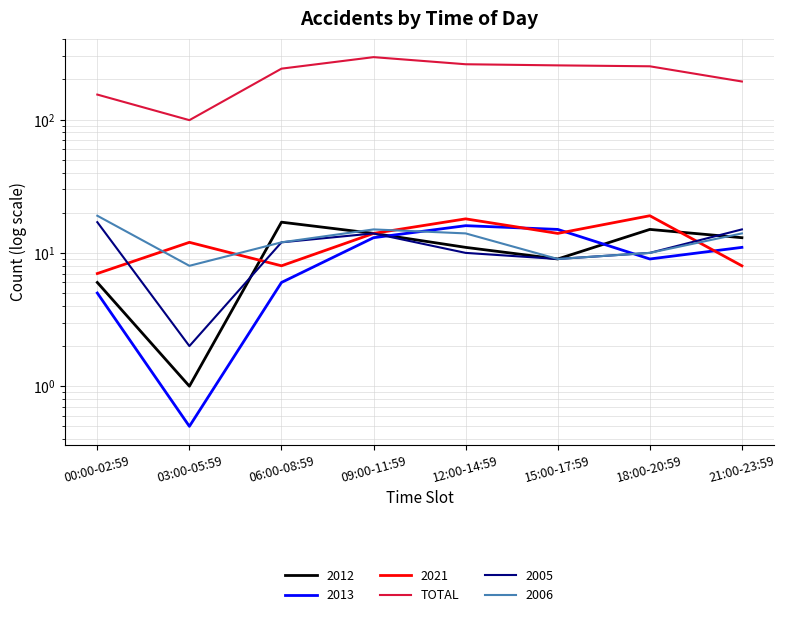

How many interior local peaks (higher than both neighbors) does the data have?

1